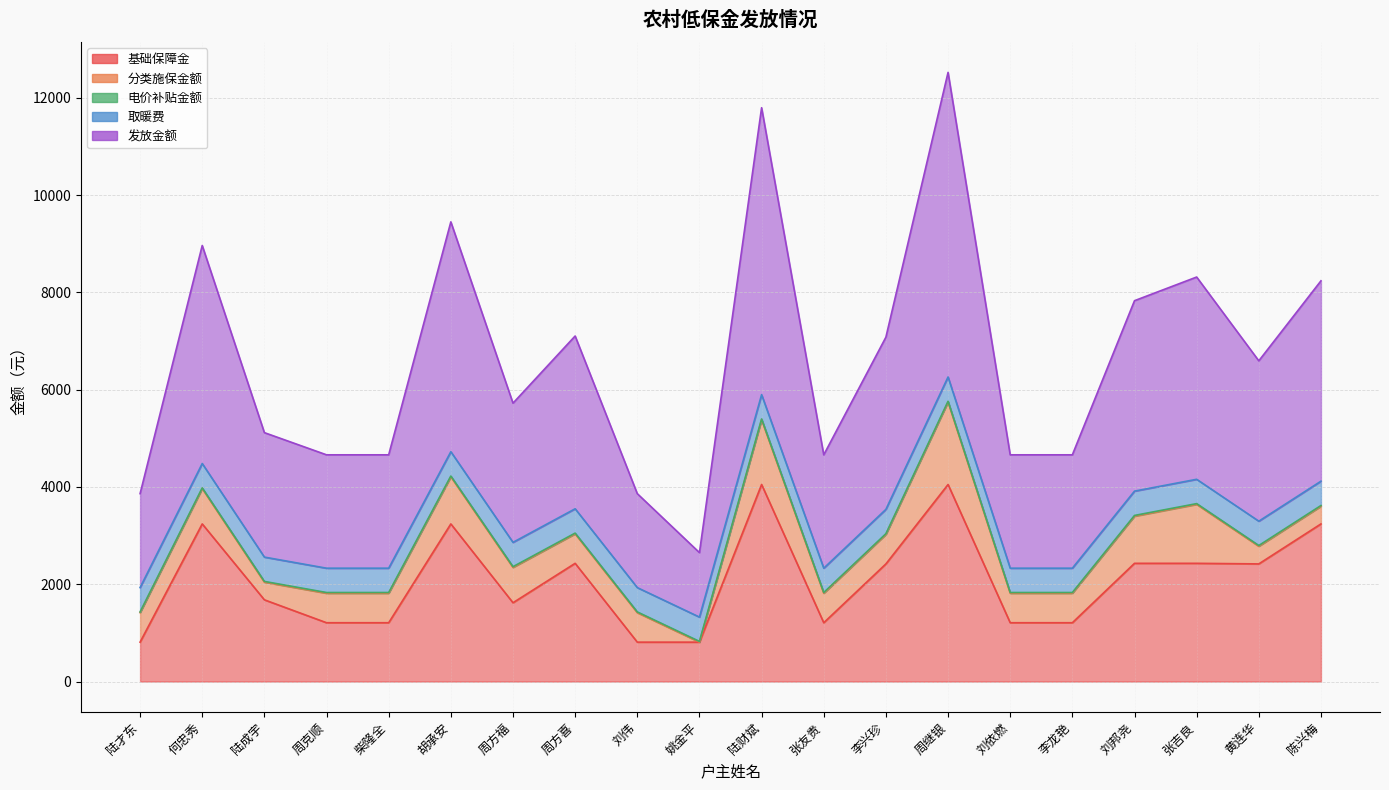

True or false: 基础保障金 has more than 1 points higher than both neighbors.

True